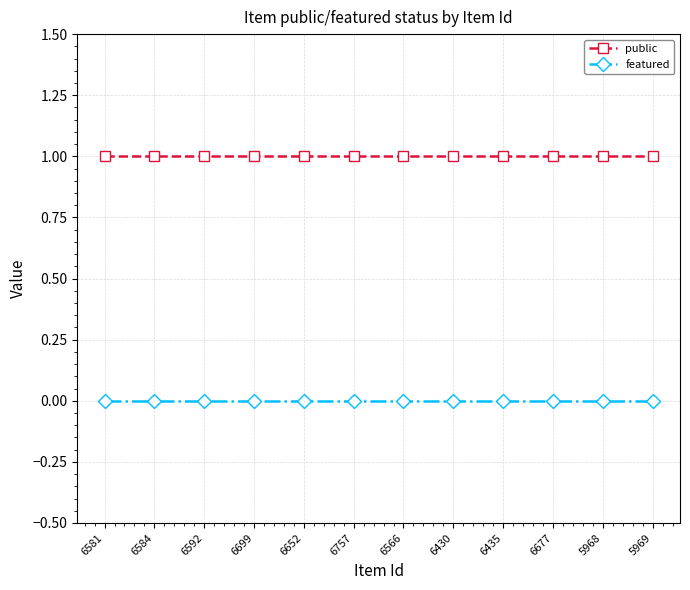

Is the value of featured at 6677 greater than the value of public at 6757?

No